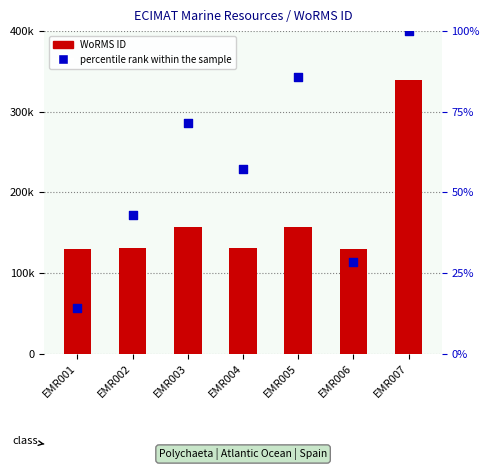

At how many categories does at least one series exceed 218927?

1